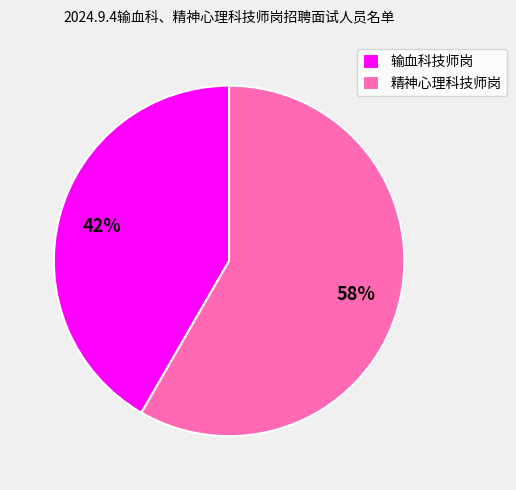

To the nearest percent, what is the average slice percentage?

50%